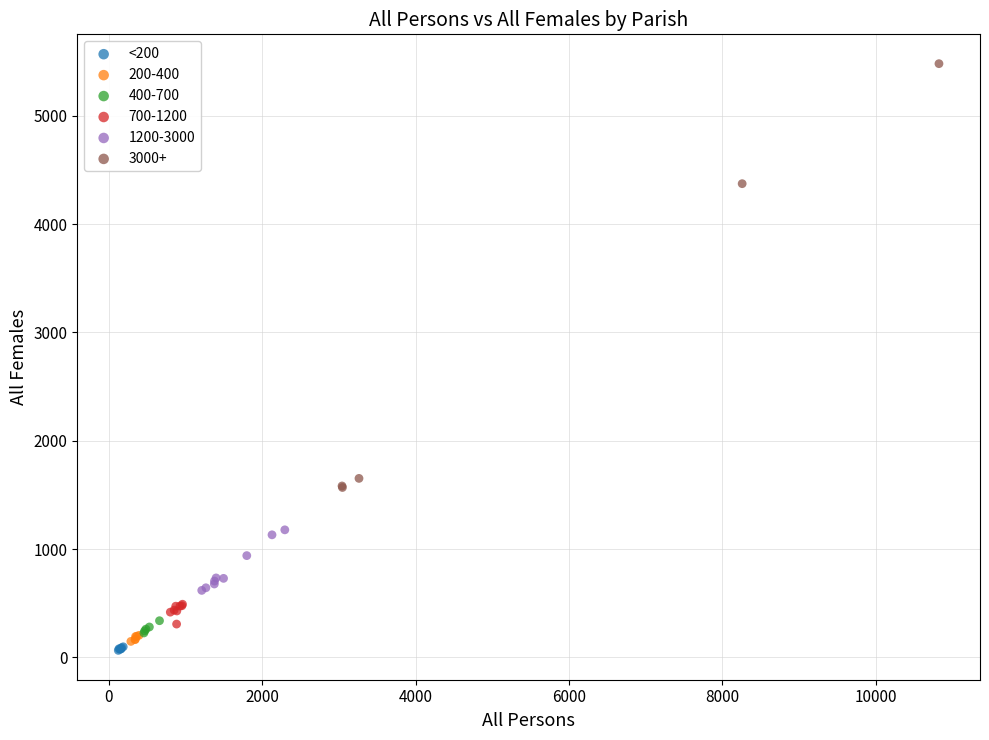

Which series contains the highest Y value?

3000+